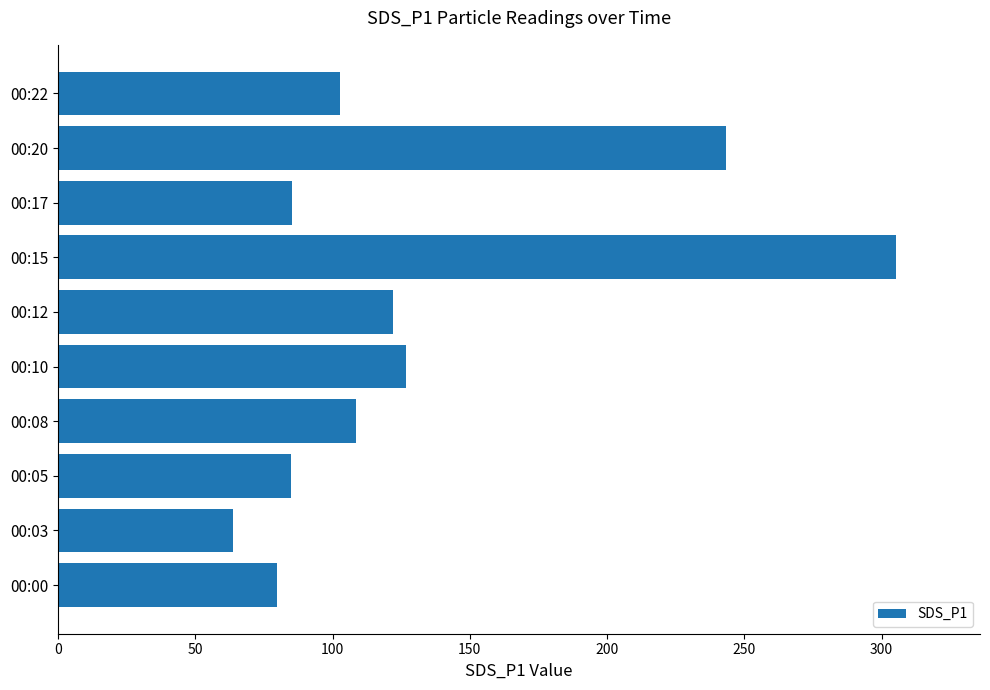

Does the chart contain stacked bars?

No